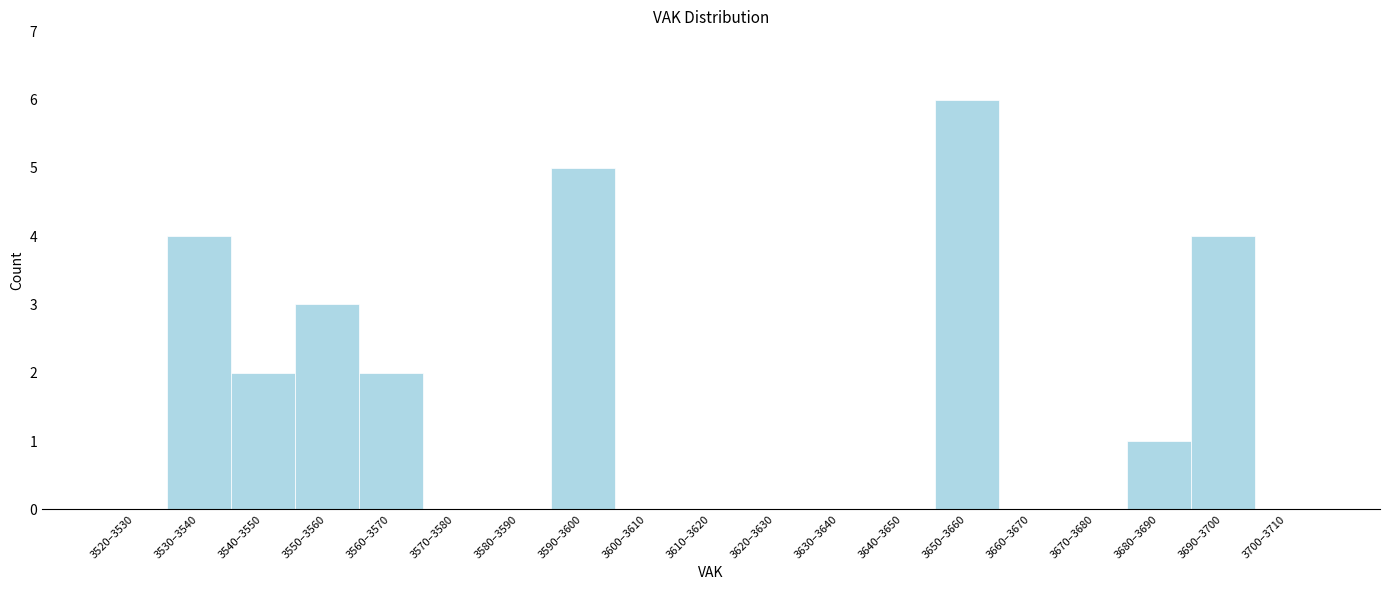

Reading right to left, list all the values displayed in this chart.

3700–3710=0	3690–3700=4	3680–3690=1	3670–3680=0	3660–3670=0	3650–3660=6	3640–3650=0	3630–3640=0	3620–3630=0	3610–3620=0	3600–3610=0	3590–3600=5	3580–3590=0	3570–3580=0	3560–3570=2	3550–3560=3	3540–3550=2	3530–3540=4	3520–3530=0